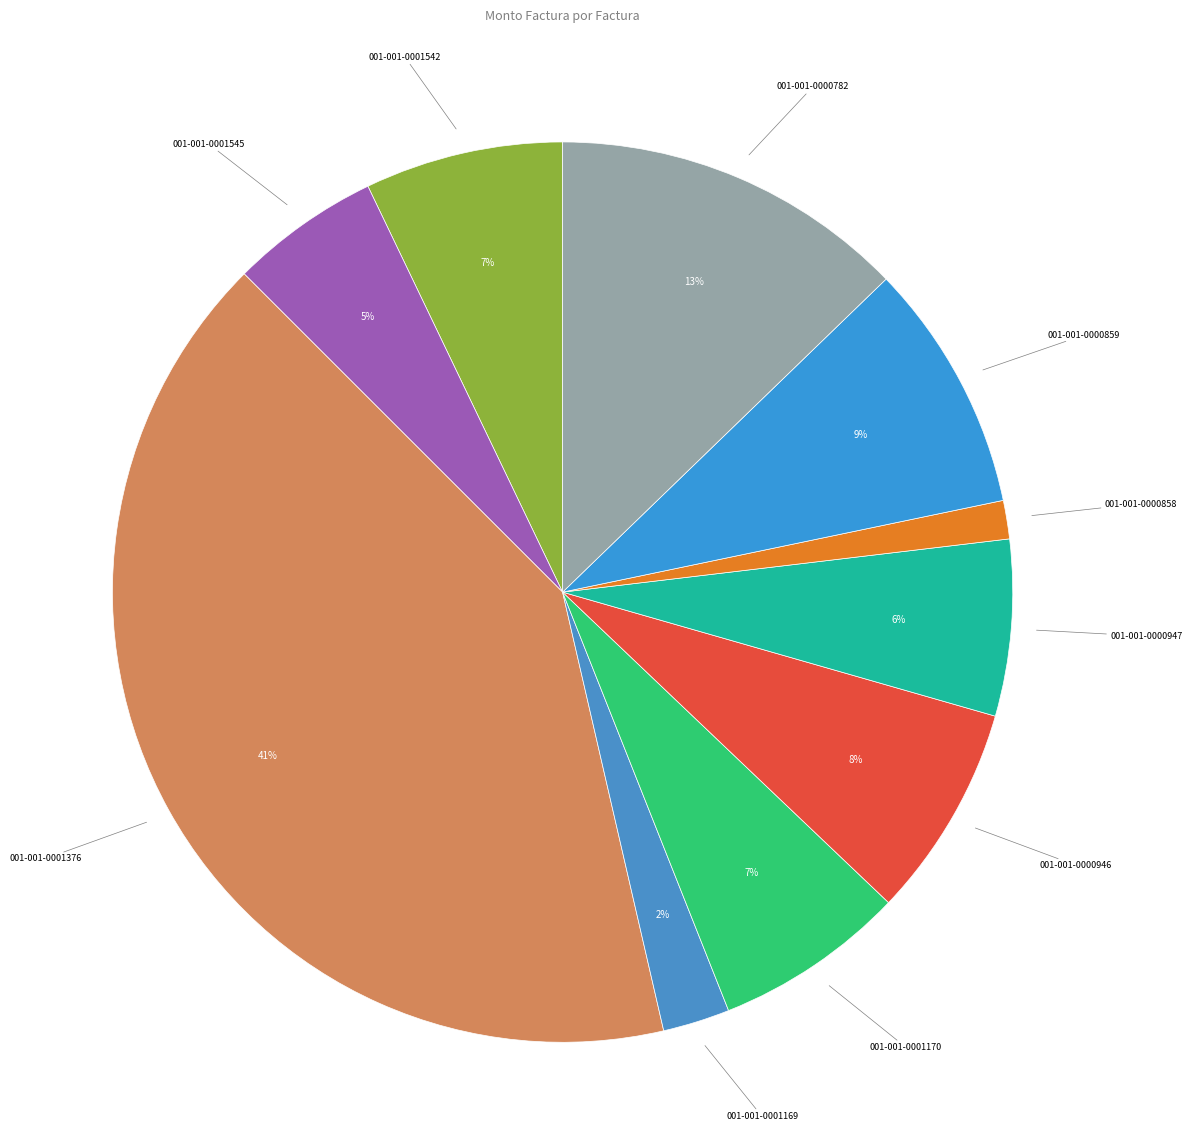

Is there any slice that represents more than half of the pie?

No